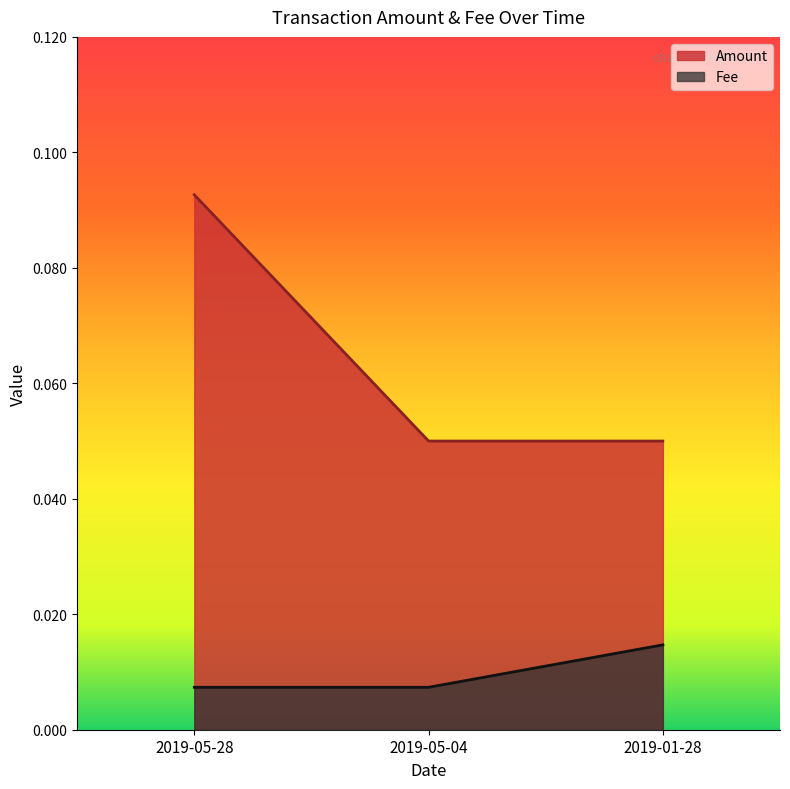

List the labels in order of Amount value, smallest first.

2019-05-04, 2019-01-28, 2019-05-28